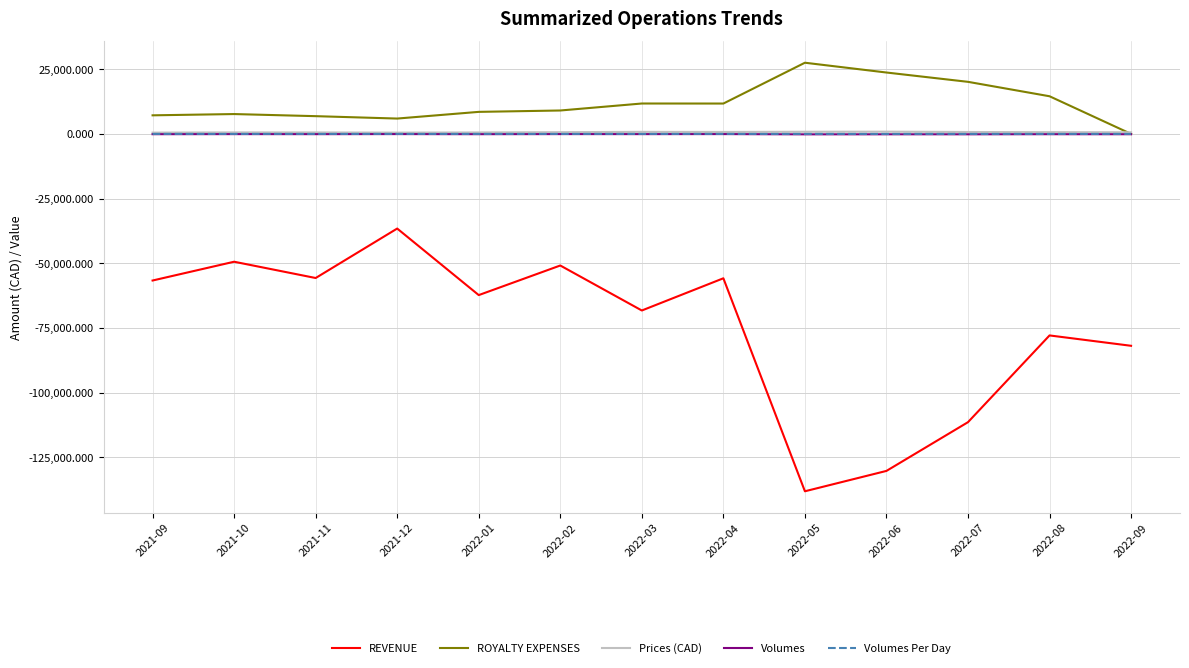

True or false: REVENUE and Volumes Per Day intersect in this chart.

False